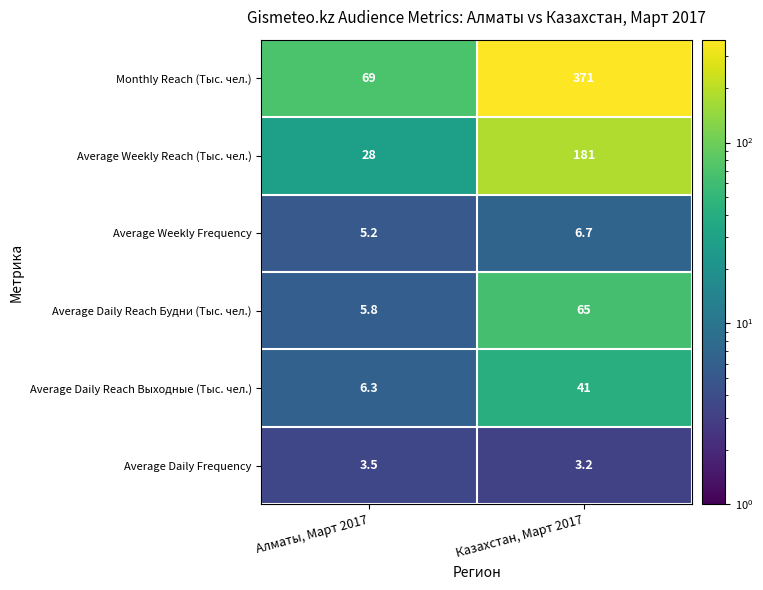

What is the smallest value displayed?

3.2